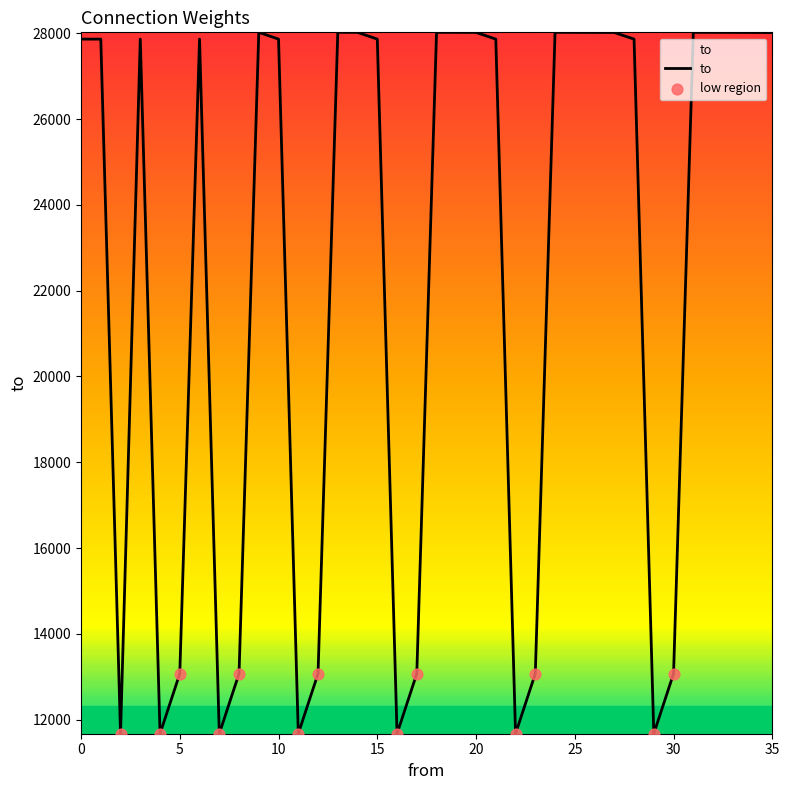

What is the minimum value shown in the chart?

11671